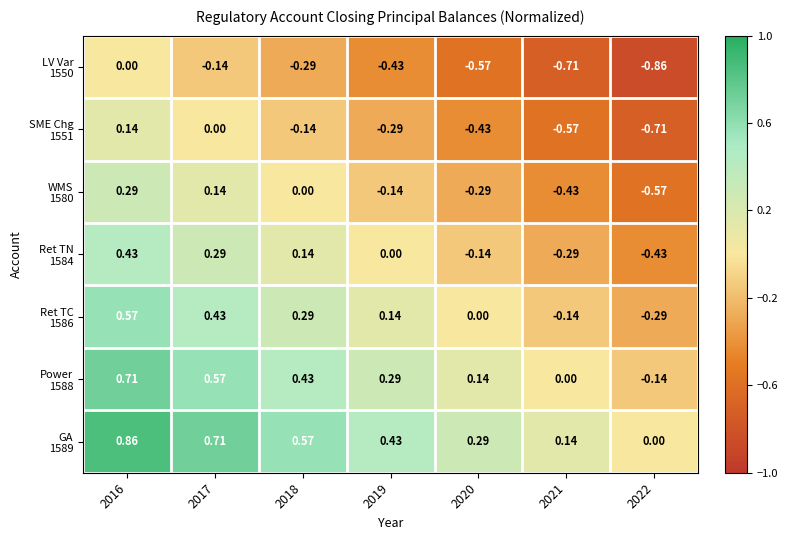

How many categories are shown in the chart?

7